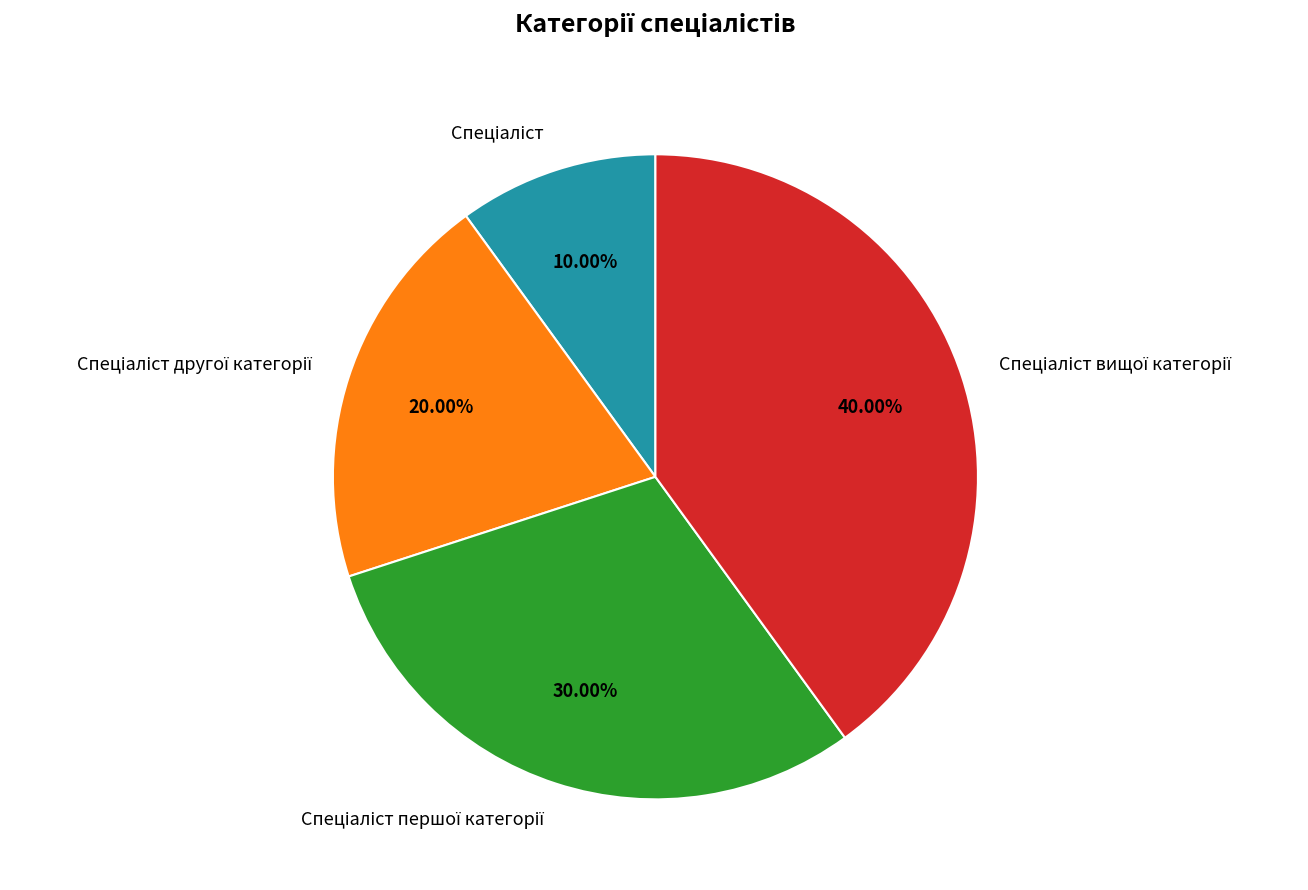

Does any single category account for the majority?

No